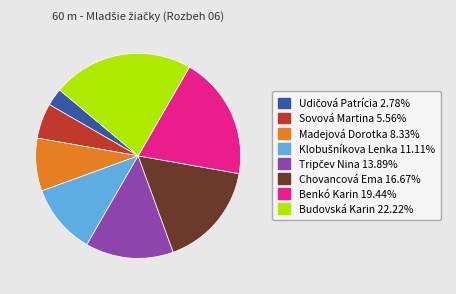

What is the largest slice in the pie chart?

Budovská Karin